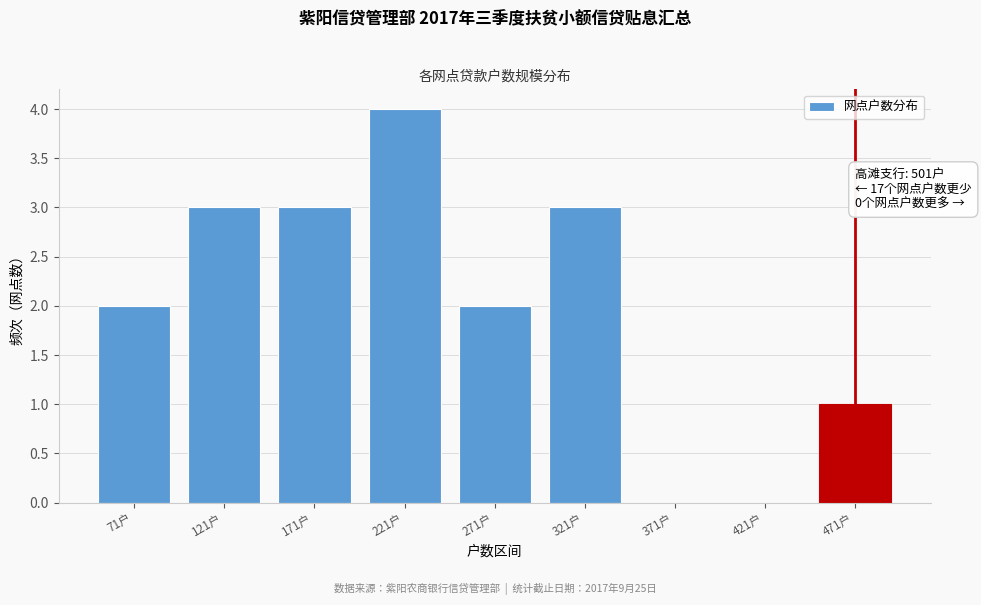

Reading left to right, list all the values displayed in this chart.

71户=2	121户=3	171户=3	221户=4	271户=2	321户=3	371户=0	421户=0	471户=1